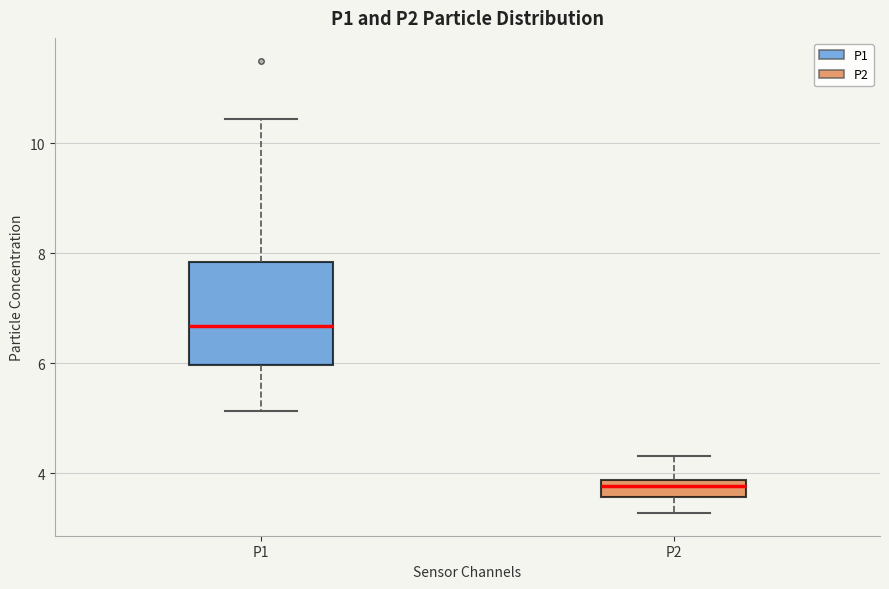

Comparing the boxes themselves (not the whiskers), which one is the tallest?

P1